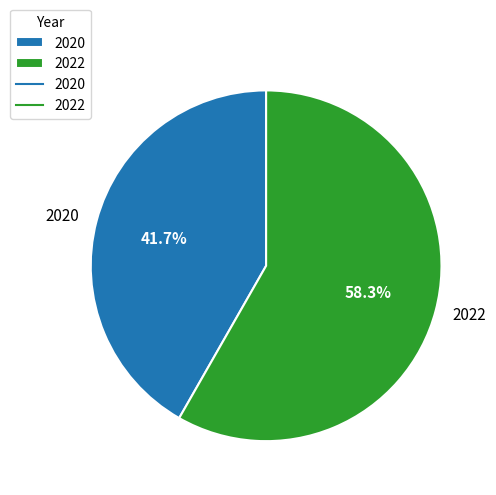

Is it true that 2022 is 64% of the pie?

False